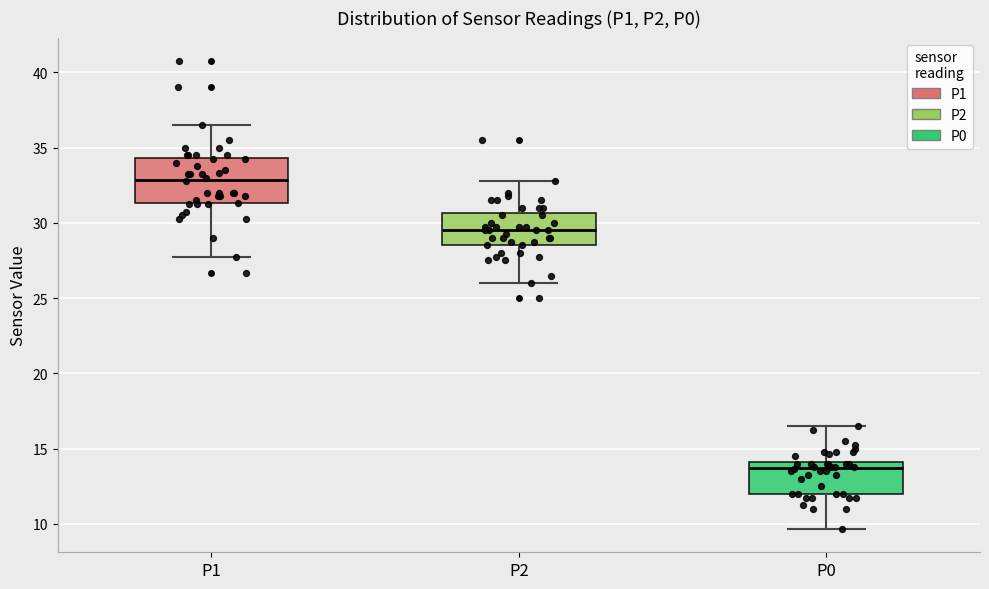

Reading left to right, read every box against the y-axis: the position of its median line, the range the box covers, and the ends of its whiskers. The values are not printed on the chart, so give them approximately, as read against the axis.

P1: median 33.0, box 31.5 to 34.5, whiskers 28.0 to 36.5
P2: median 29.5, box 28.5 to 30.5, whiskers 26.0 to 33.0
P0: median 13.5, box 12.0 to 14.0, whiskers 9.5 to 16.5